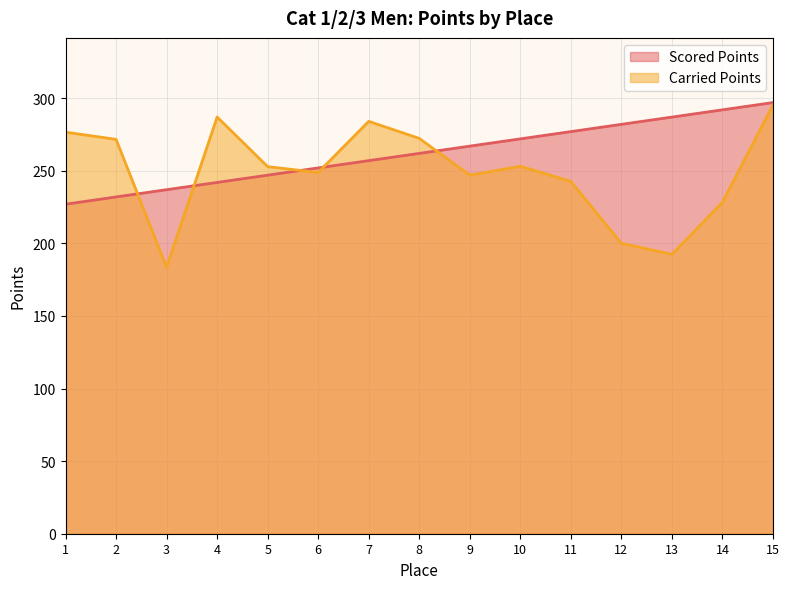

What is the average value of the Carried Points series?

249.0